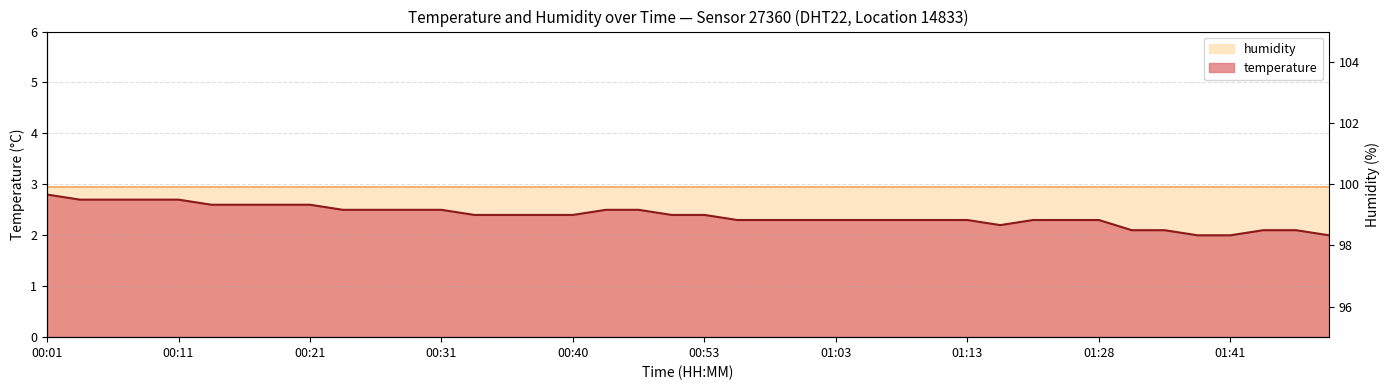

Reading right to left, extract all data points from this chart.

01:48=2.0	01:46=2.1	01:43=2.1	01:41=2.0	01:38=2.0	01:36=2.1	01:33=2.1	01:28=2.3	01:26=2.3	01:18=2.3	01:15=2.2	01:13=2.3	01:10=2.3	01:08=2.3	01:05=2.3	01:03=2.3	01:00=2.3	00:58=2.3	00:55=2.3	00:53=2.4	00:50=2.4	00:45=2.5	00:43=2.5	00:40=2.4	00:38=2.4	00:35=2.4	00:33=2.4	00:31=2.5	00:28=2.5	00:26=2.5	00:23=2.5	00:21=2.6	00:18=2.6	00:16=2.6	00:13=2.6	00:11=2.7	00:09=2.7	00:06=2.7	00:04=2.7	00:01=2.8